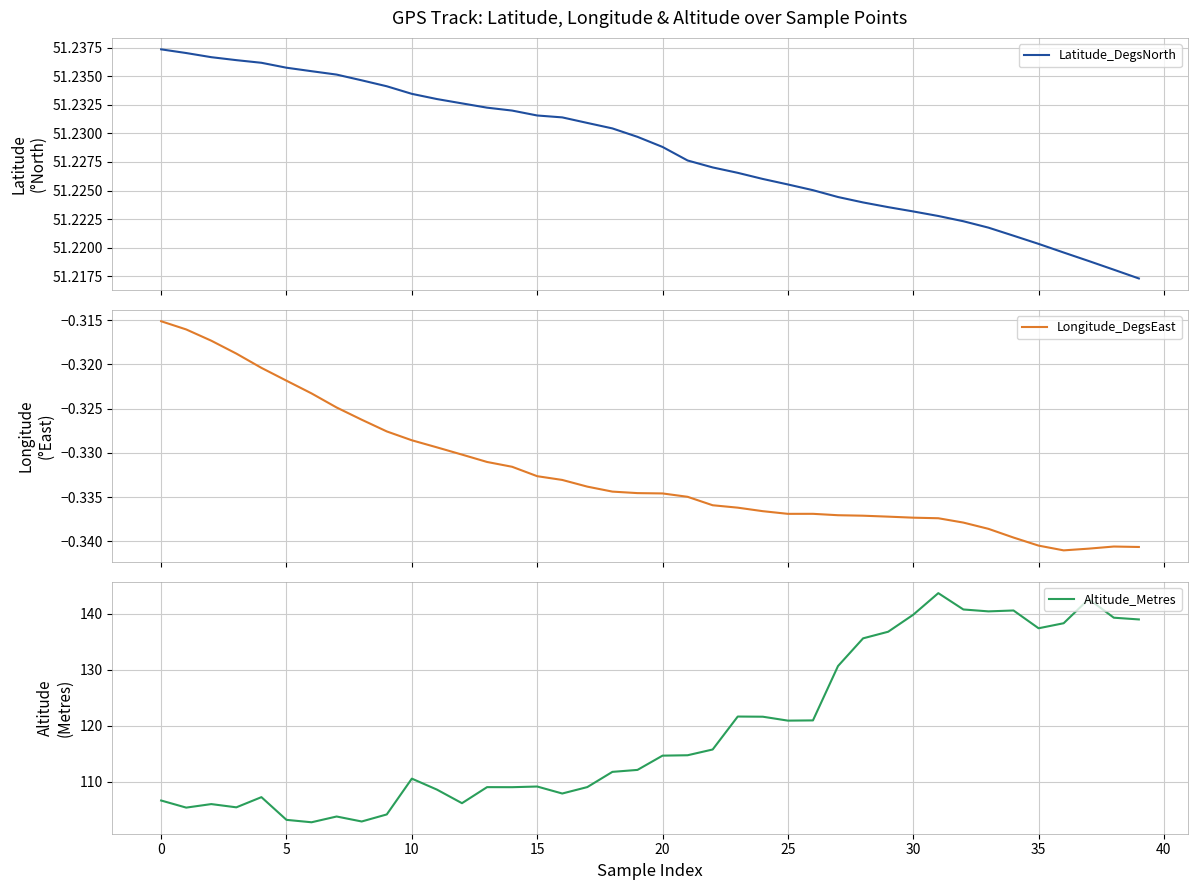

True or false: Latitude_DegsNorth has more than 2 points higher than both neighbors.

False